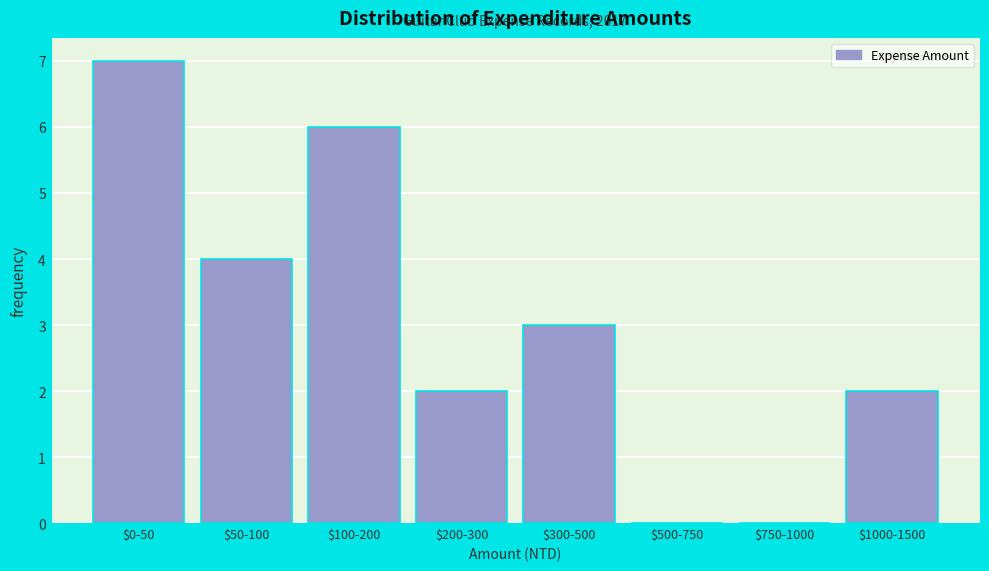

Is it true that the value at $200-300 is 2?

True